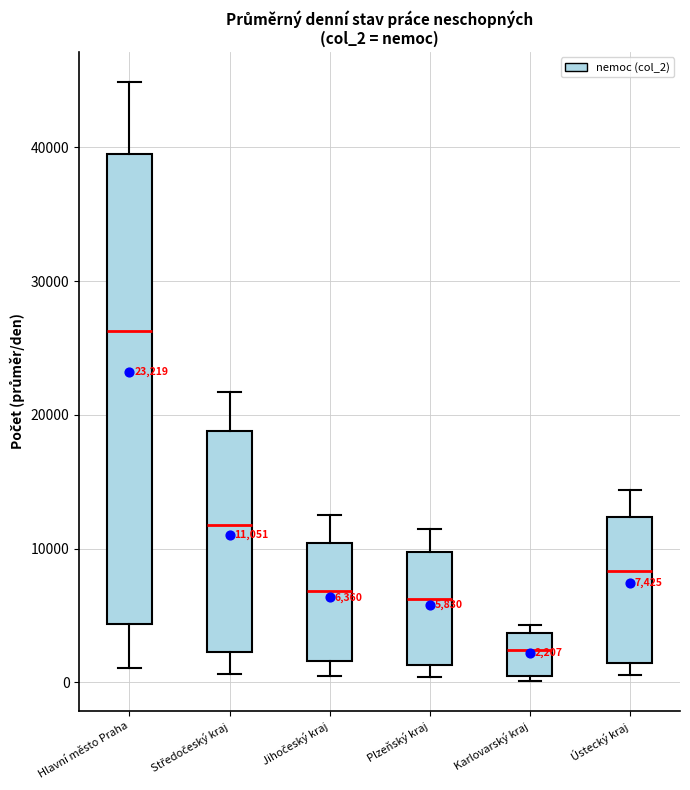

Which box has the lowest median line?

Karlovarský kraj